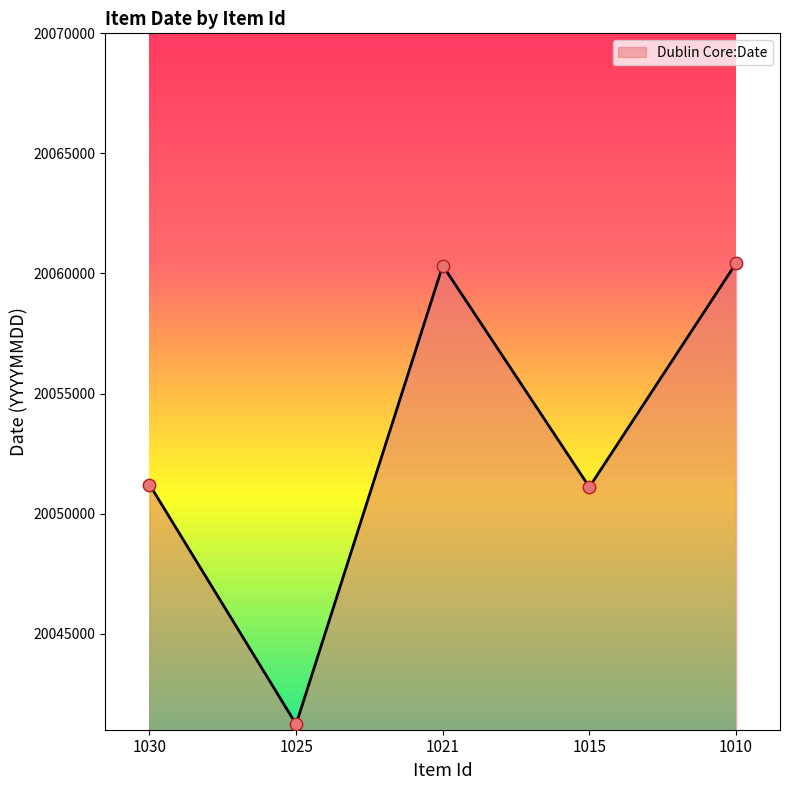

Approximately how many times larger is the value at 1021 compared to 1015?

1.0